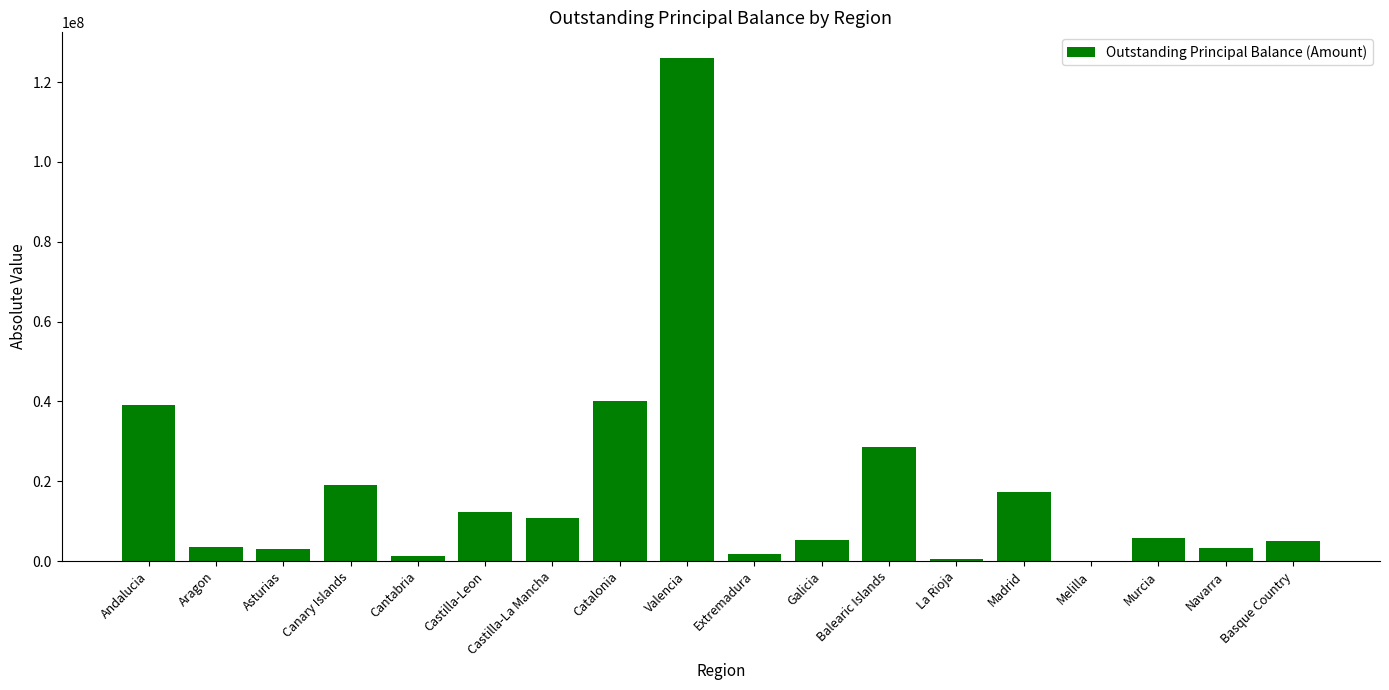

What is the greatest value displayed?

126167782.4